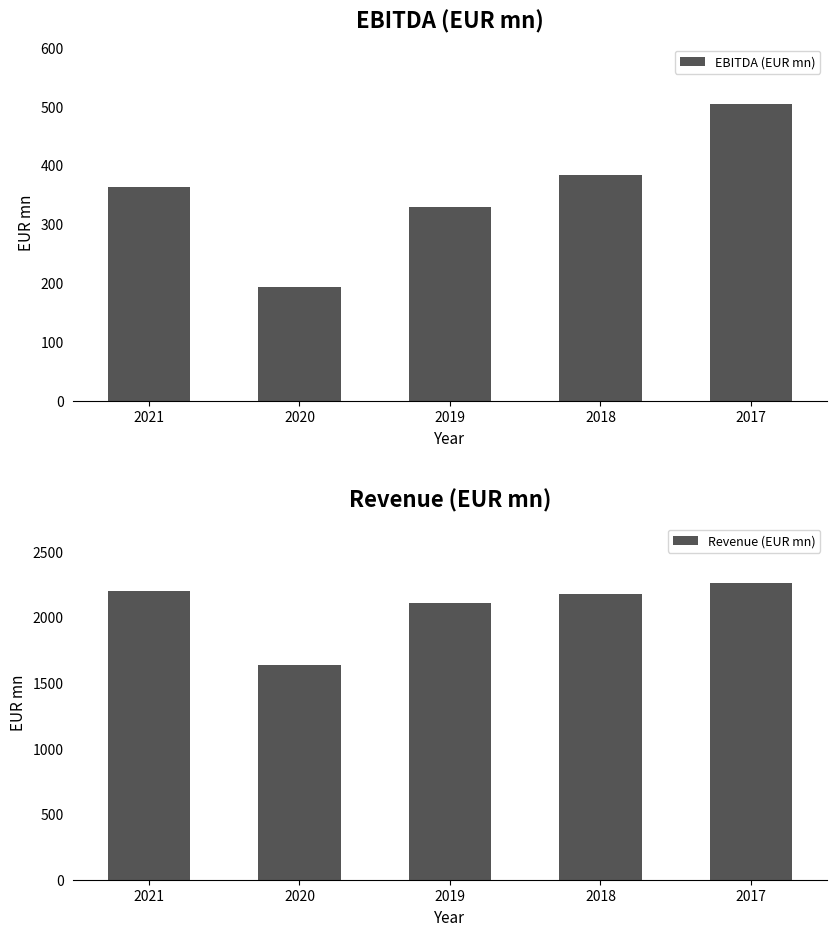

How many bars are there in total?

10